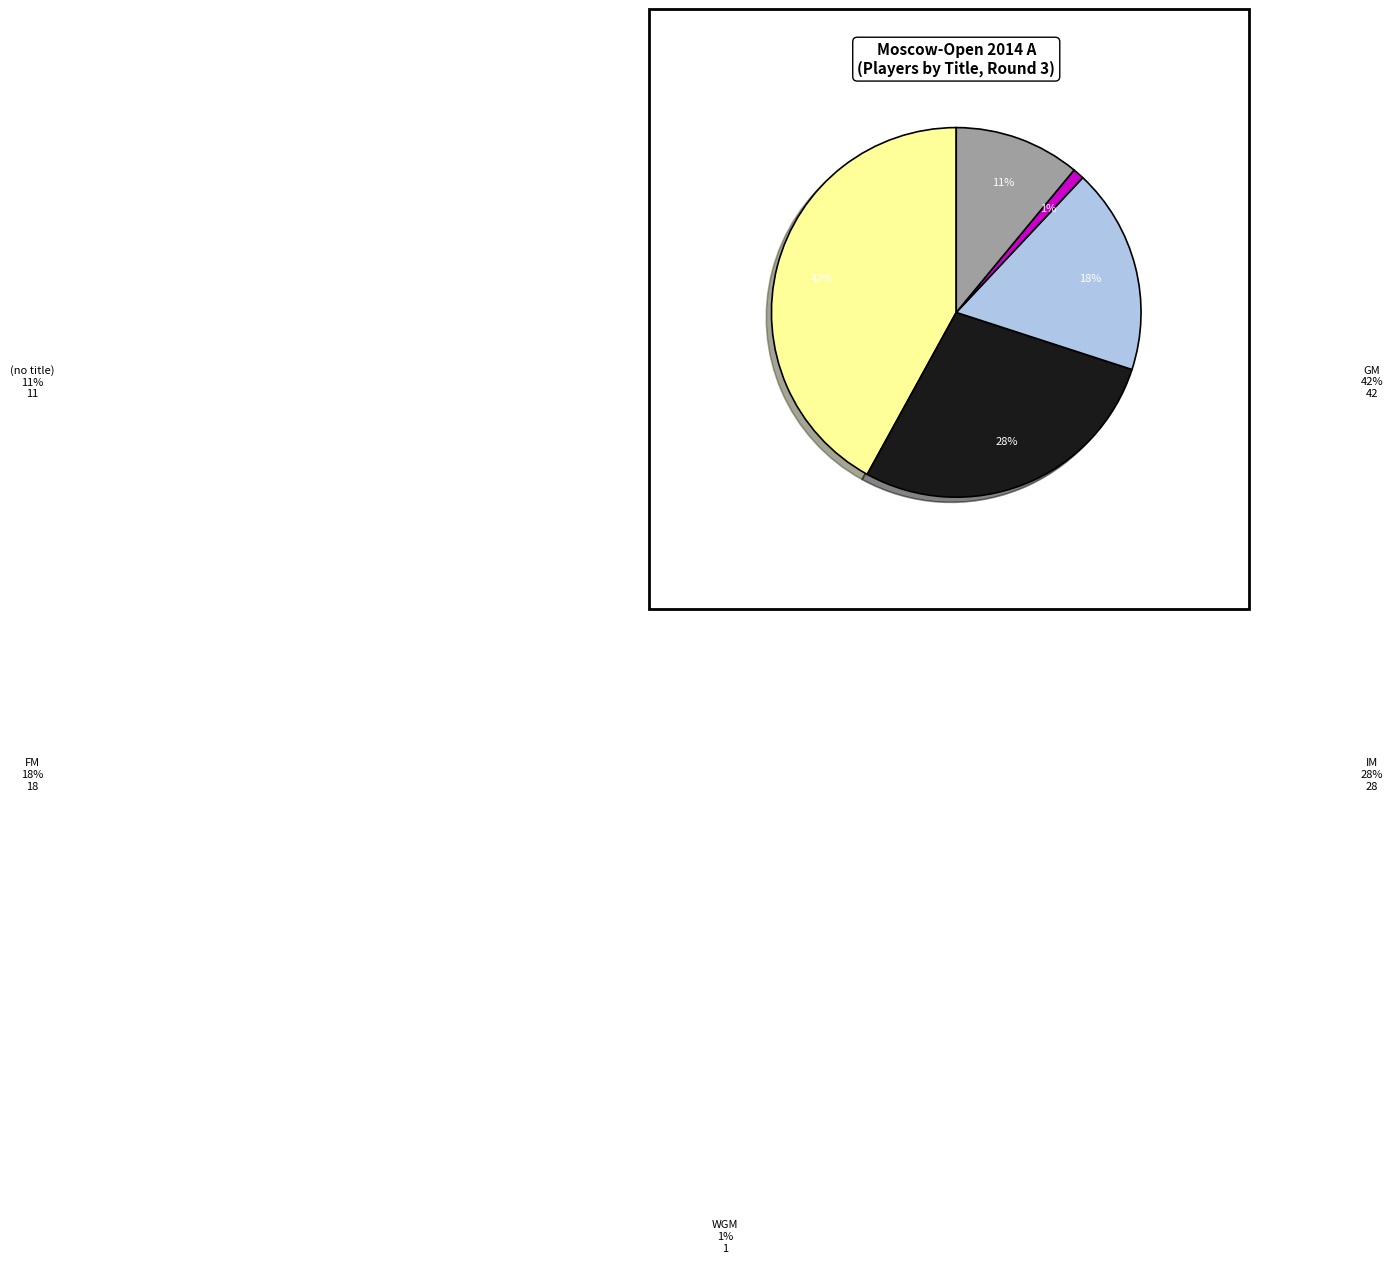

Is there a majority slice in this chart?

No